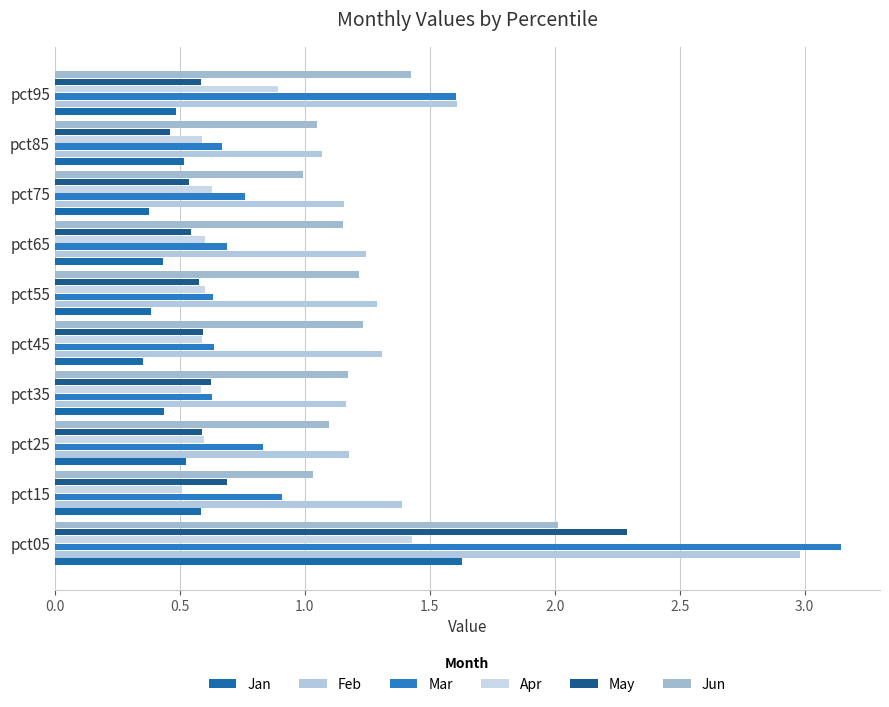

At how many categories does at least one series exceed 1?

10